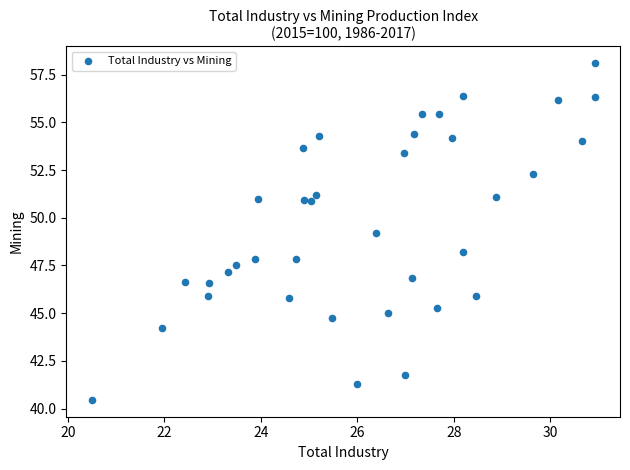

What is the range of Y values (max minus min)?

17.6